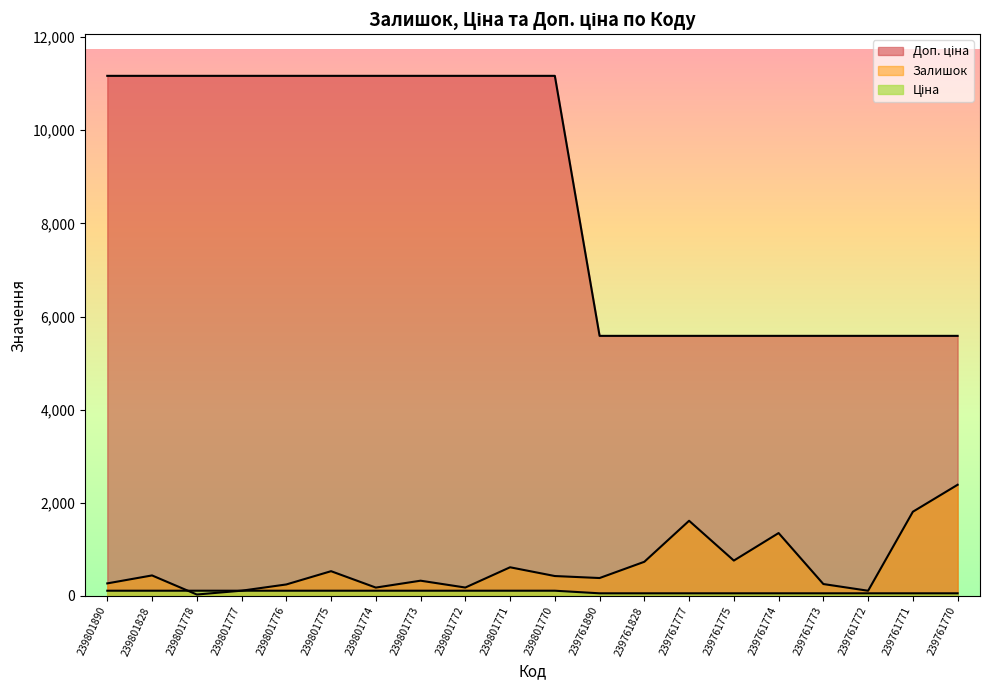

True or false: Залишок has more than 1 interior local peaks.

True